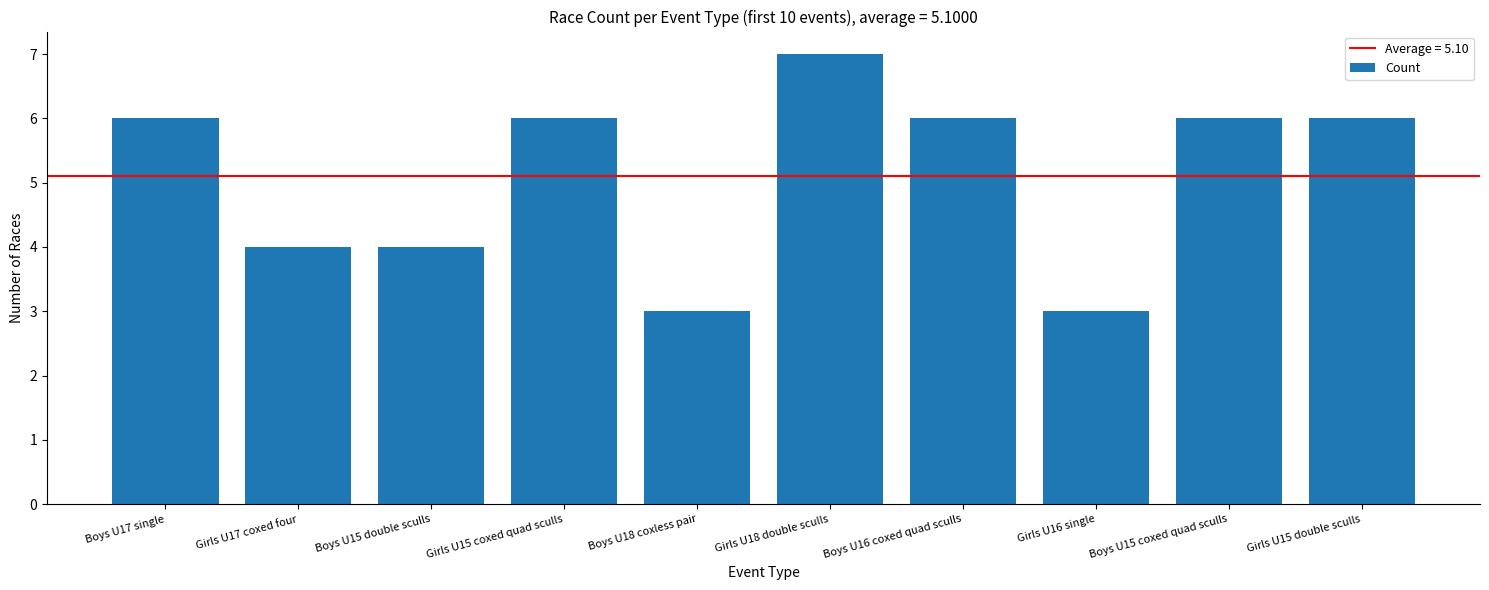

How many bars are there in total?

10